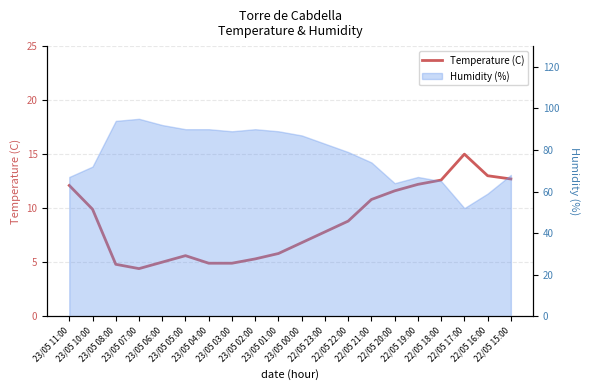

Where is the data nearest to the value 9?

22/05 22:00